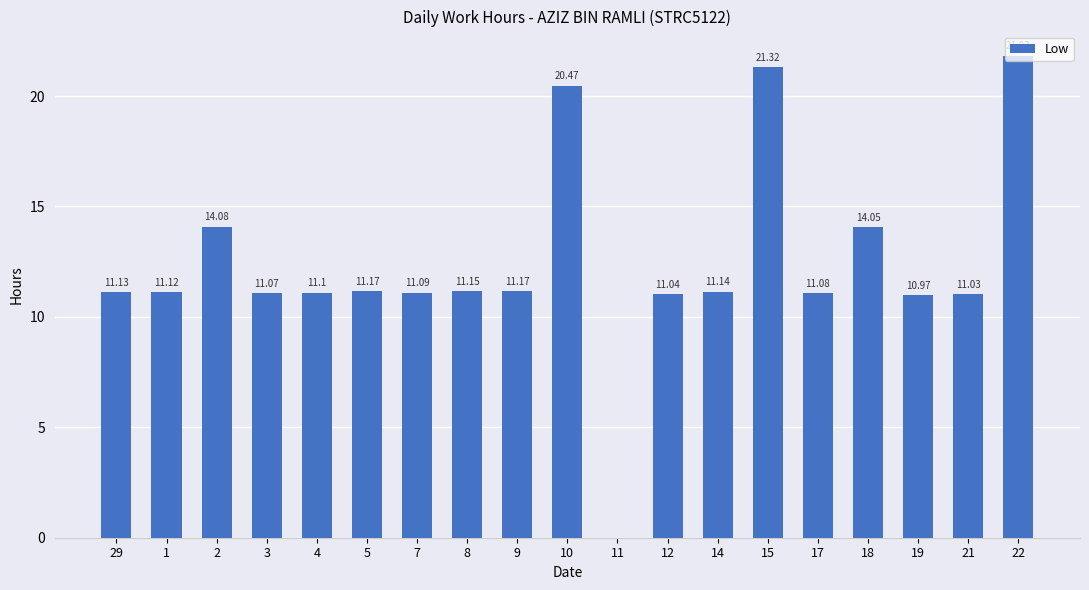

What is the change in value from 21 to 22?

+10.8